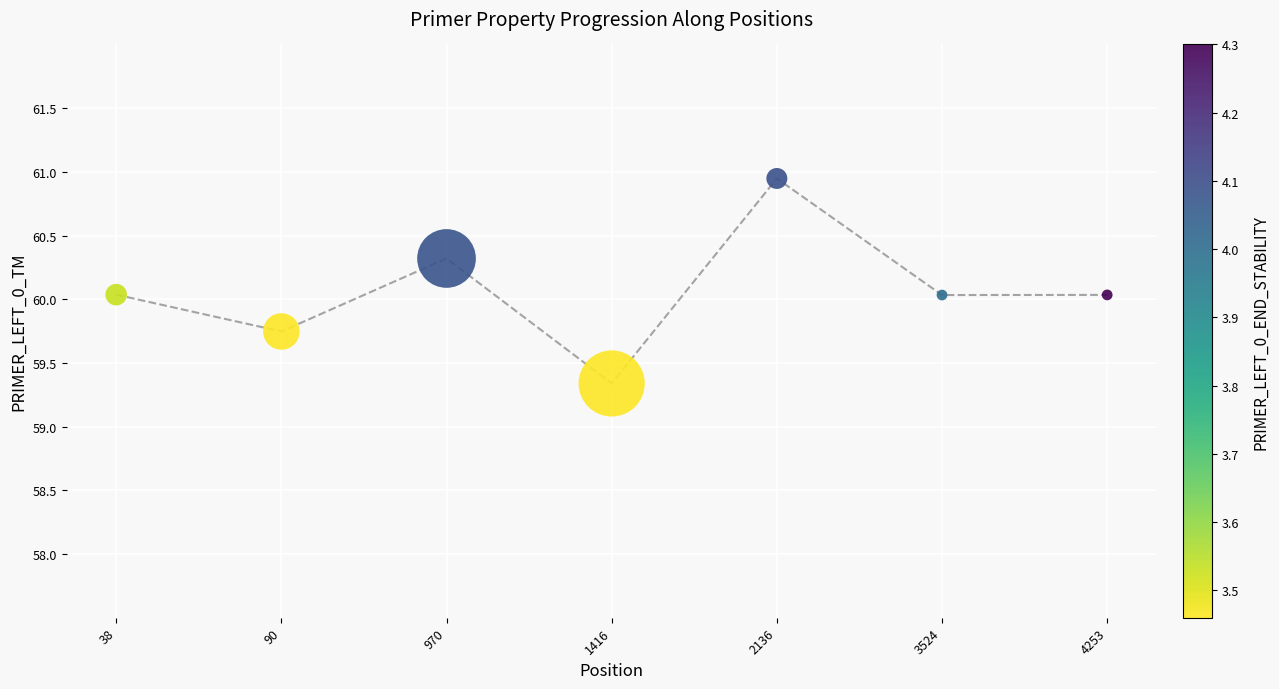

What is the range of Y values (max minus min)?

1.6